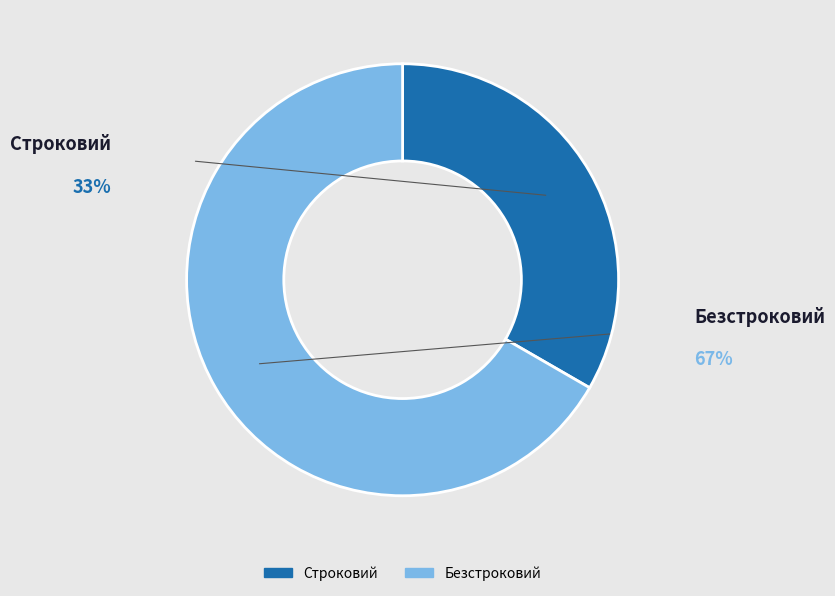

True or false: Безстроковий accounts for 58% of the total.

False